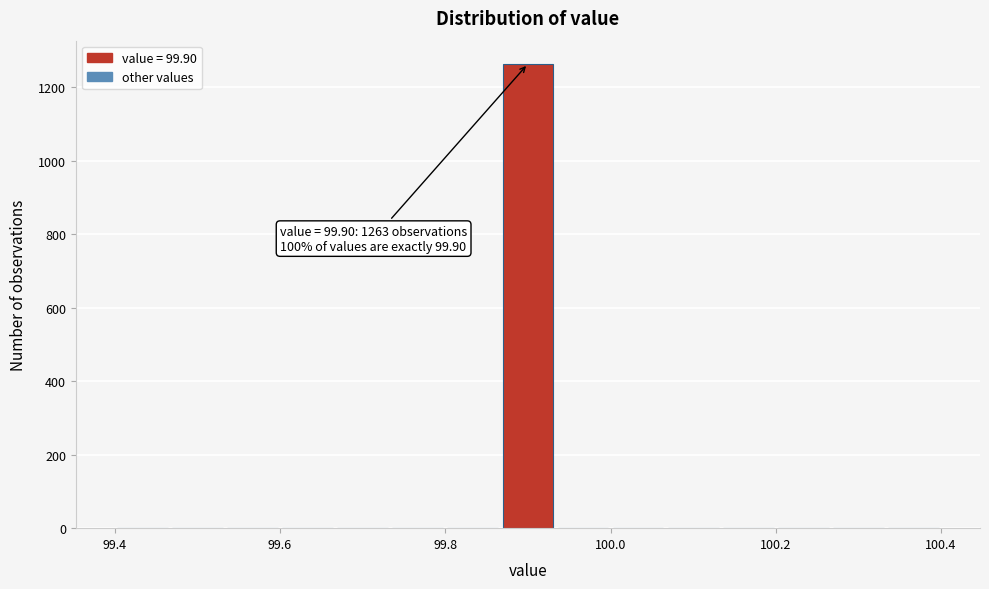

Read against the x-axis, roughly where is the centre of the tallest bar?

99.90